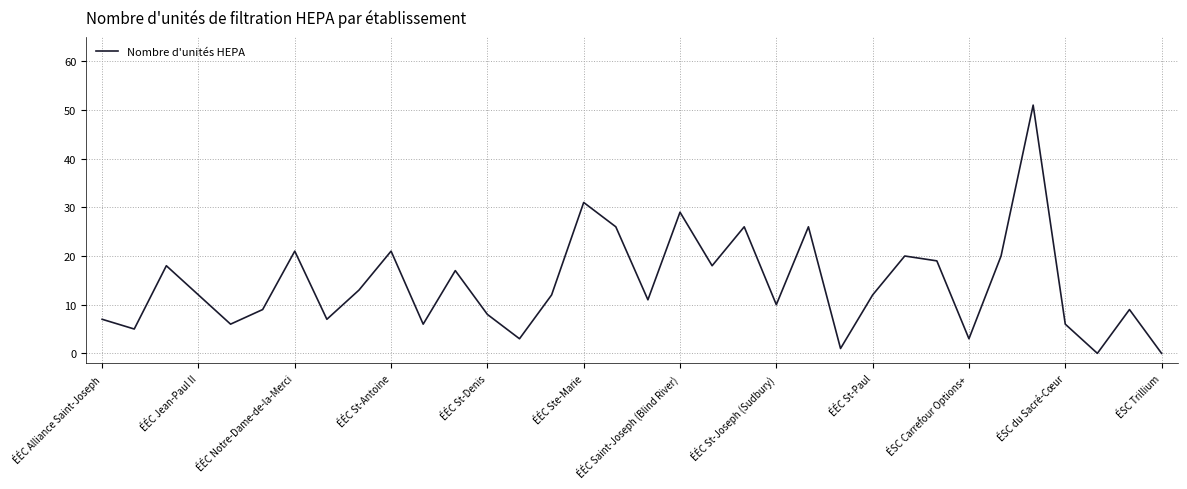

What is the maximum value shown in the chart?

51